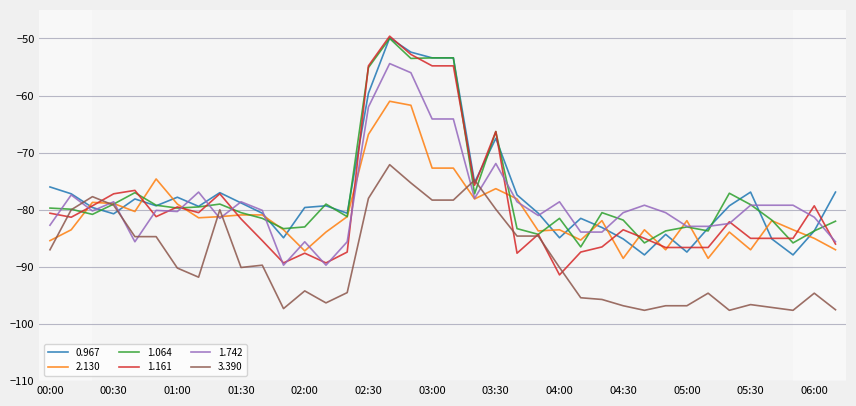

Which series has the widest spread of values?

1.161